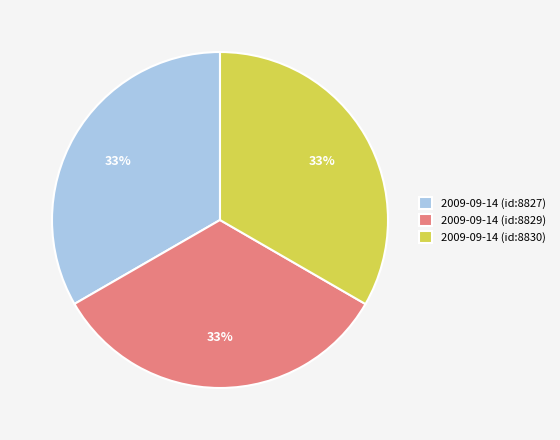

Is there a majority slice in this chart?

No